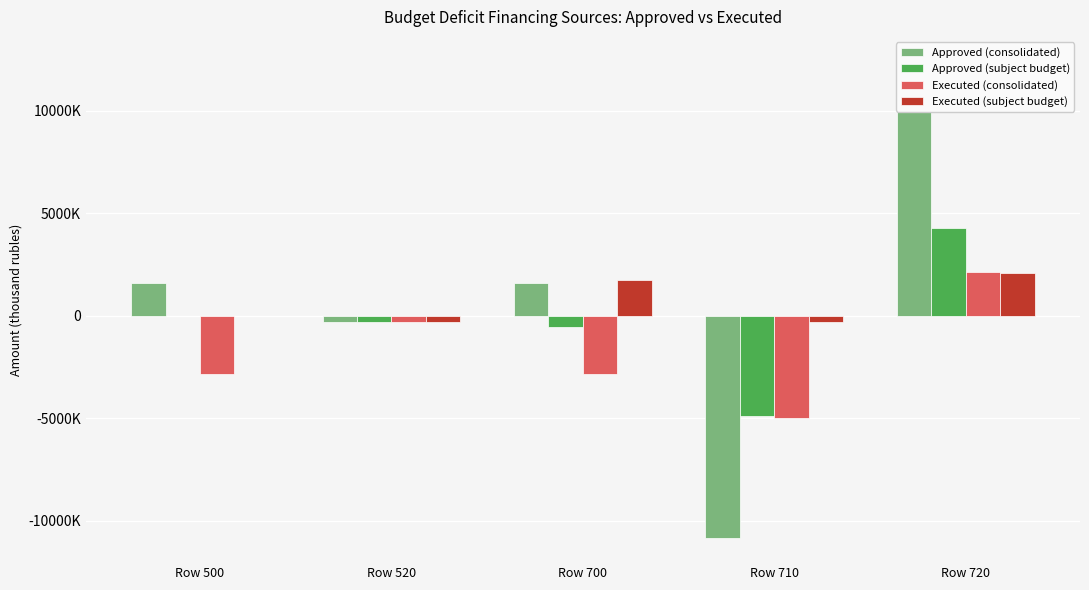

Which series has the largest total across all categories?

Approved (consolidated)